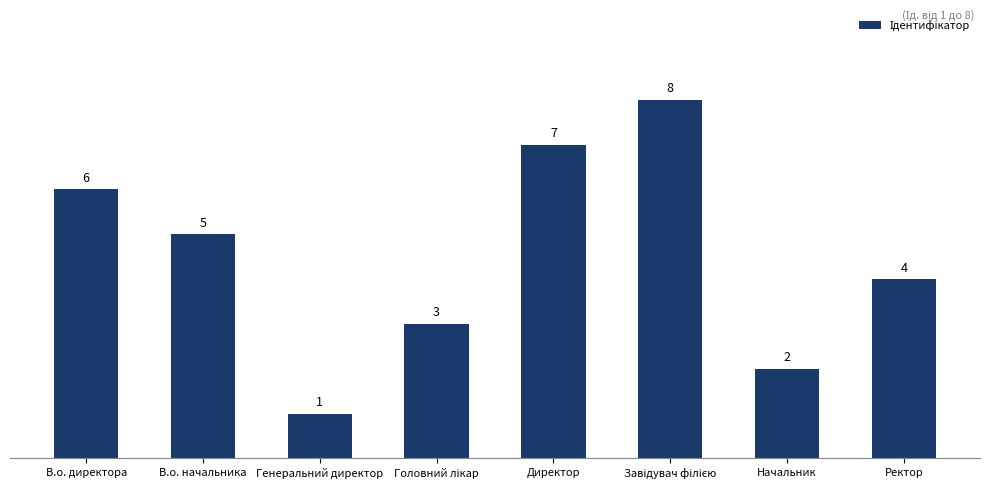

What is the greatest value displayed?

8